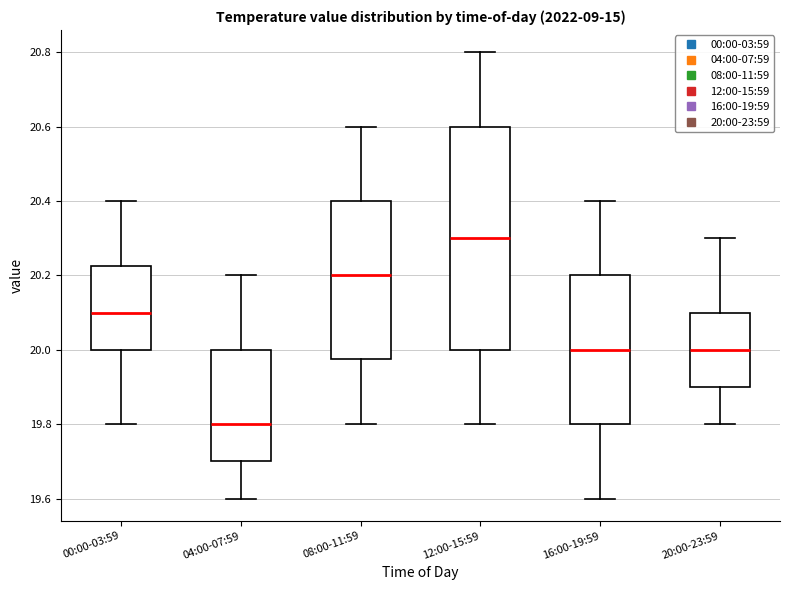

Where is the upper edge of the box for 00:00-03:59 on the y-axis? The values are not printed on the chart, so give them approximately, as read against the axis.

20.22